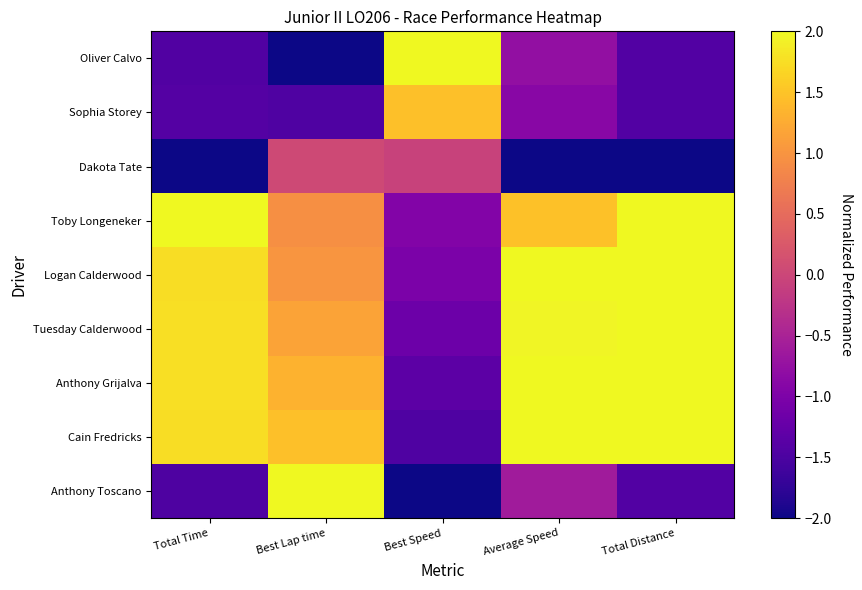

What is the greatest value displayed?

2.0